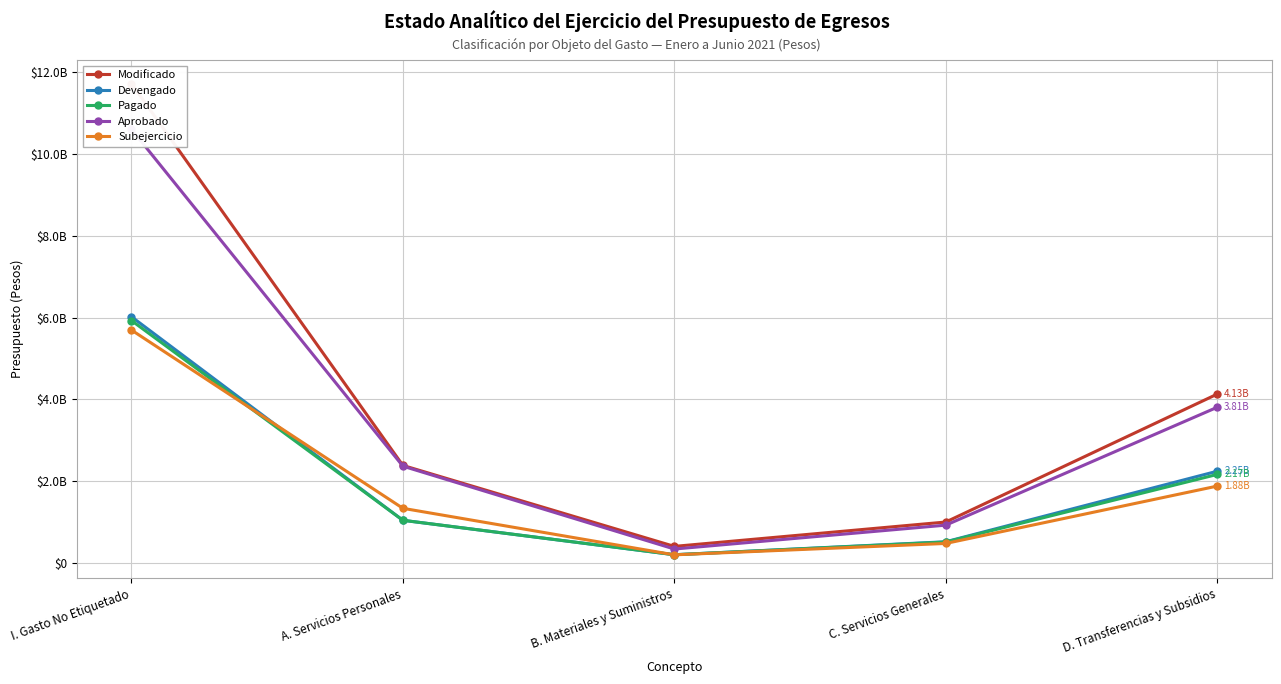

List the labels in order of Devengado value, smallest first.

B. Materiales y Suministros, C. Servicios Generales, A. Servicios Personales, D. Transferencias y Subsidios, I. Gasto No Etiquetado